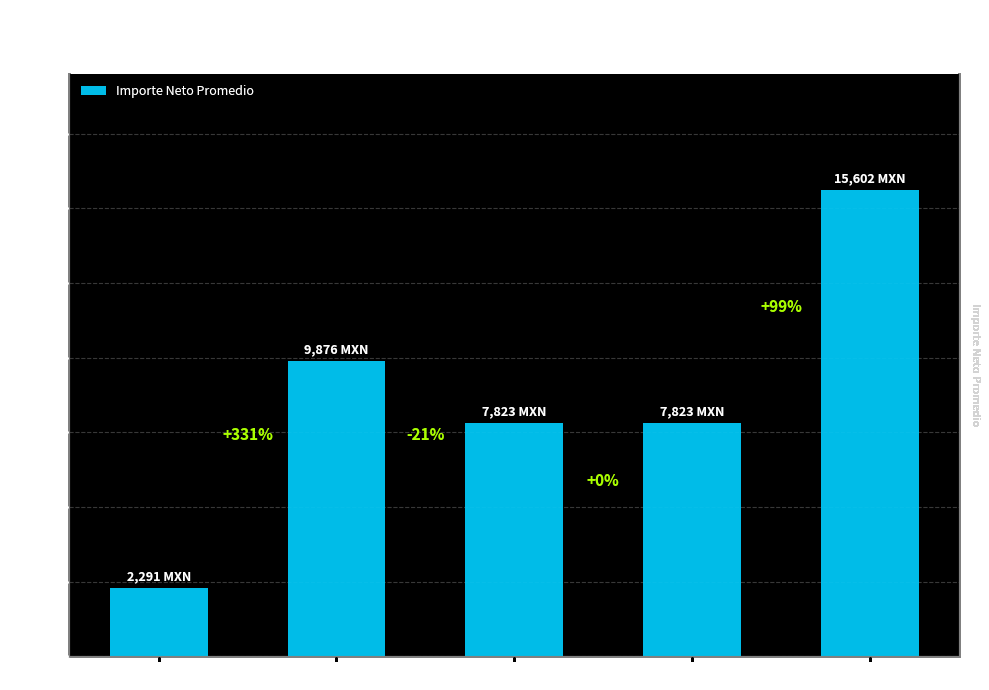

What is the maximum value shown in the chart?

15601.7